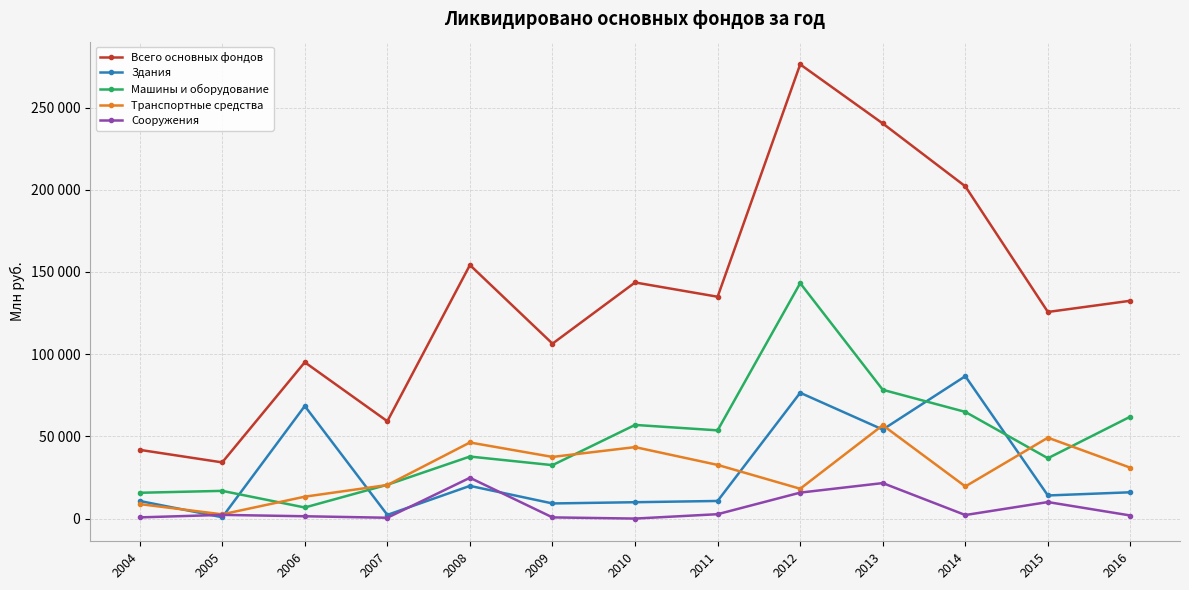

True or false: Сооружения has a value of 726 at 2004.

True